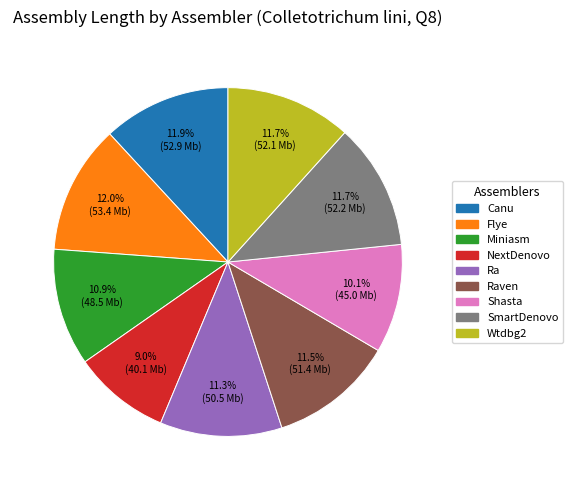

To the nearest percent, what is the difference between the largest and smallest slice percentages?

3%